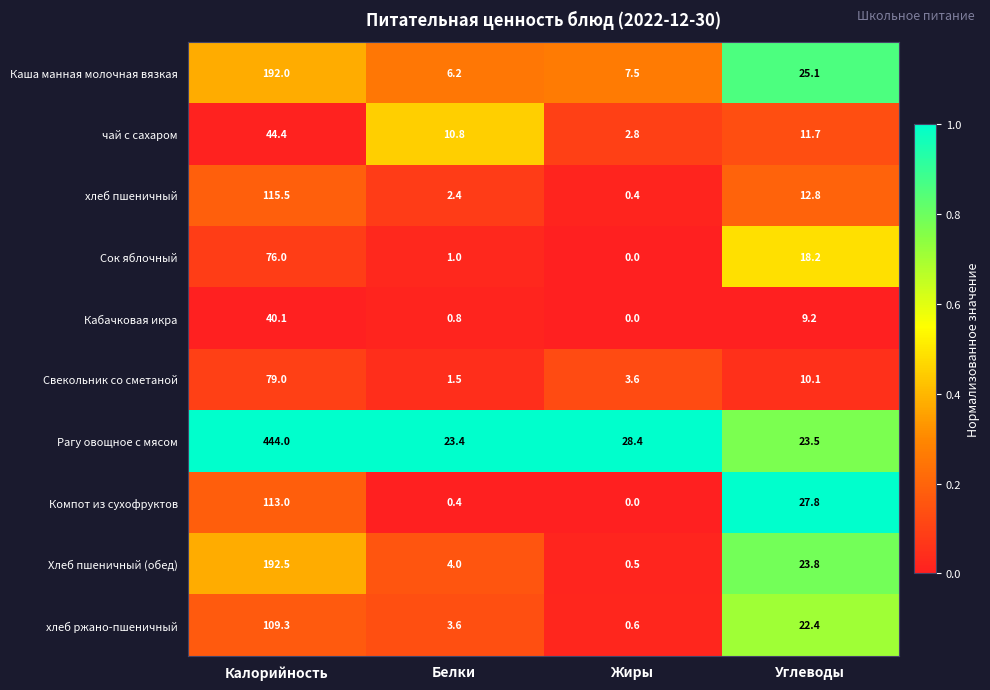

What is the total value across all series at Белки?

54.1